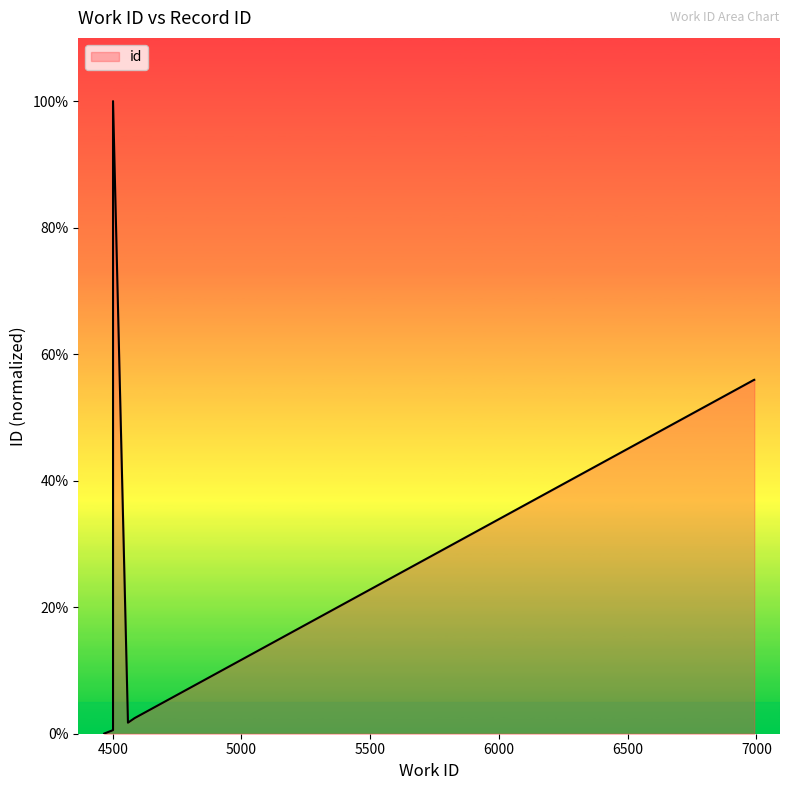

Is it true that the value at 8 is 55.9?

True